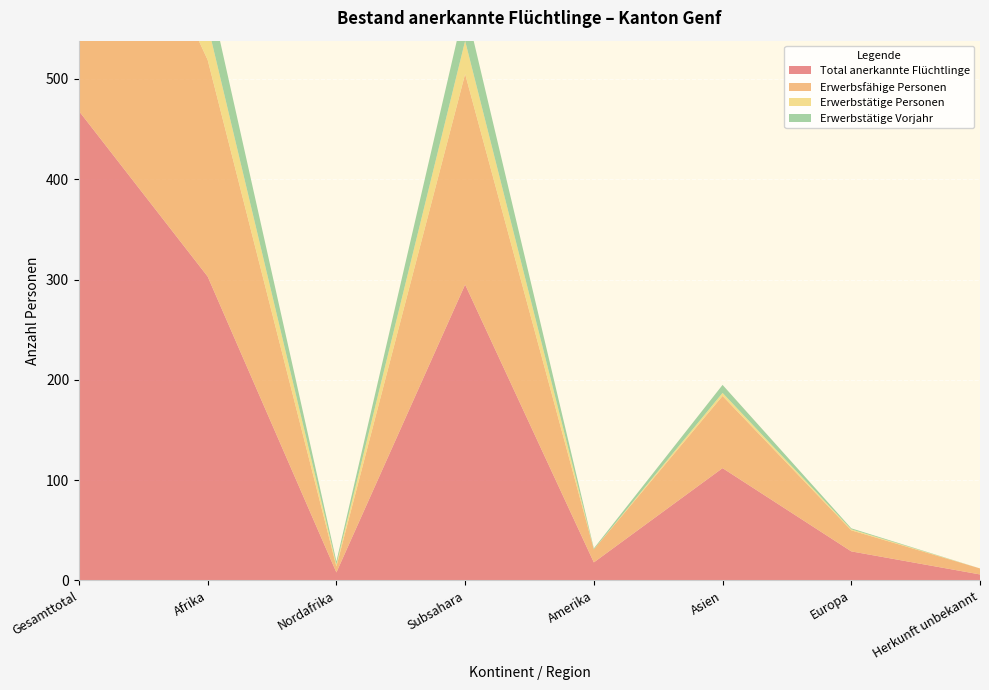

Reading left to right, what are all the values shown in this chart?

Total anerkannte Flüchtlinge: 468	303	8	295	18	112	29	6
Erwerbsfähige Personen: 328	216	6	210	13	72	21	6
Erwerbstätige Personen: 39	35	2	33	0	3	1	0
Erwerbstätige Vorjahr: 49	39	3	36	1	8	1	0